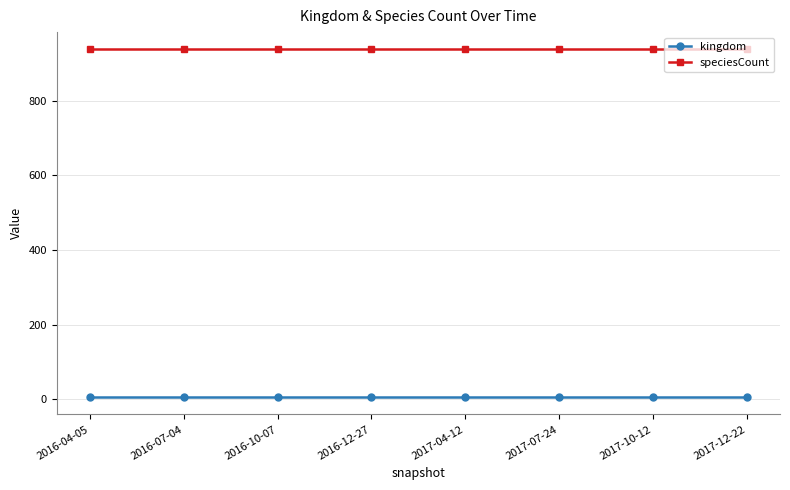

What is the label of the 5th point from the right?

2016-12-27